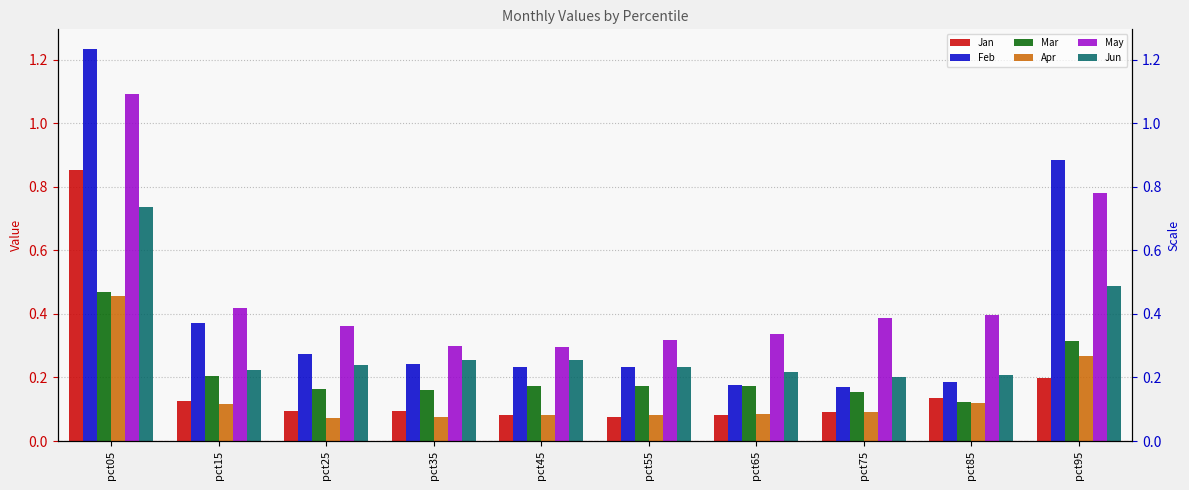

Between pct65 and pct85, which series saw the biggest shift?

May